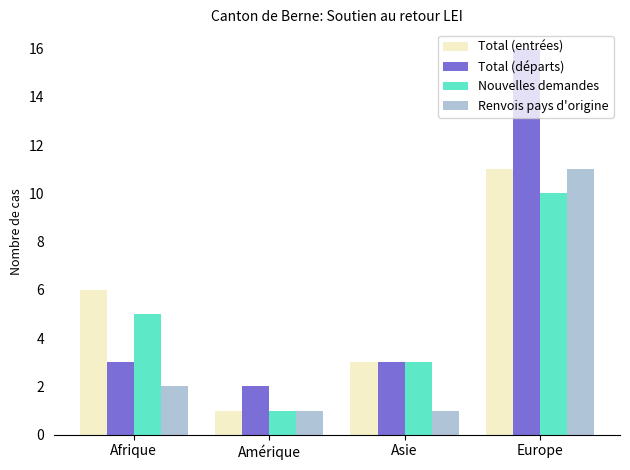

What are all the series names shown in the legend?

Total (entrées), Total (départs), Nouvelles demandes, Renvois pays d'origine